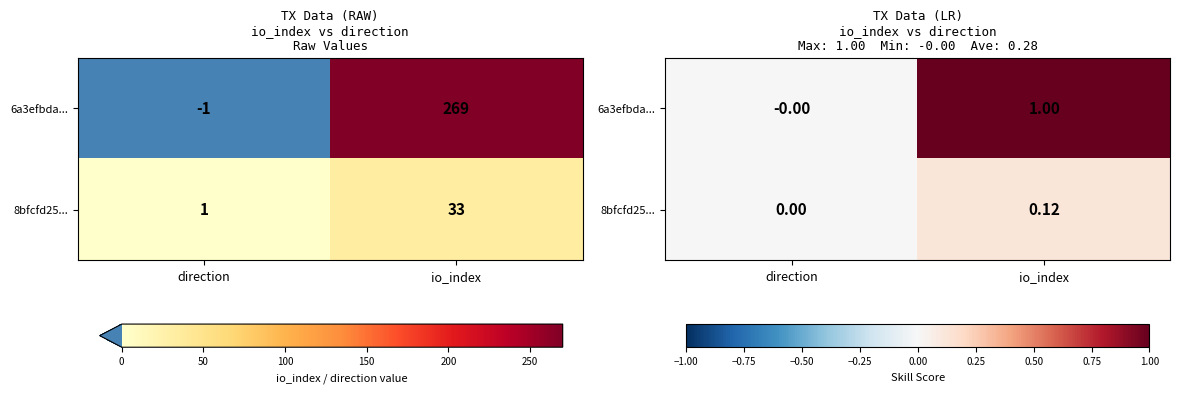

What value does the 8bfcfd25... series have at io_index?

0.1